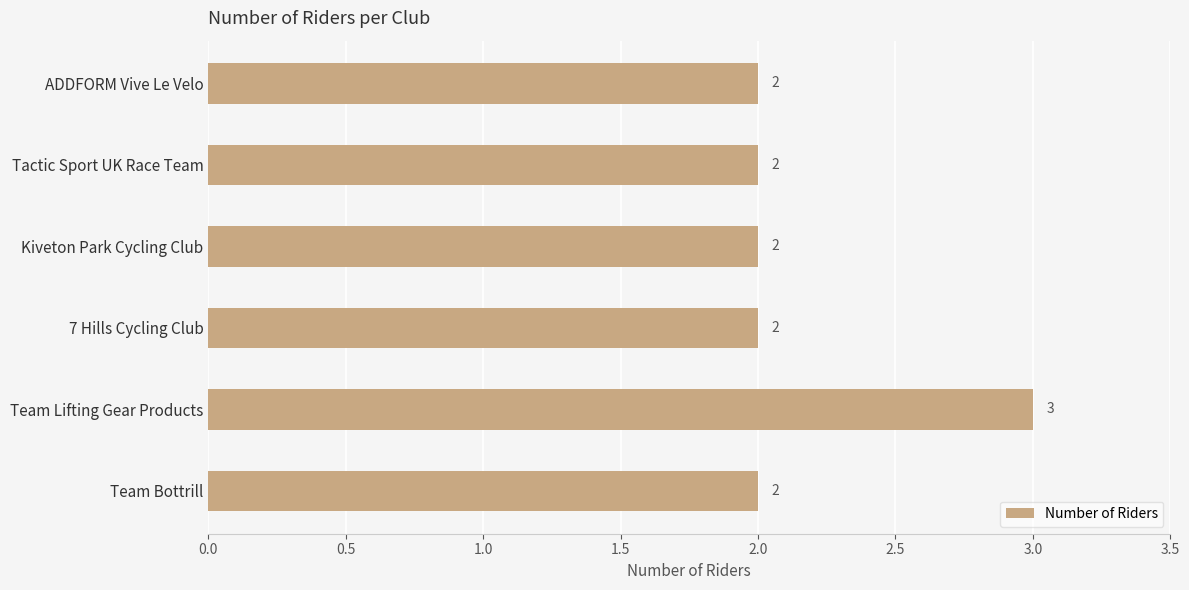

Reading top to bottom, what are all the values shown in this chart?

2	2	2	2	3	2